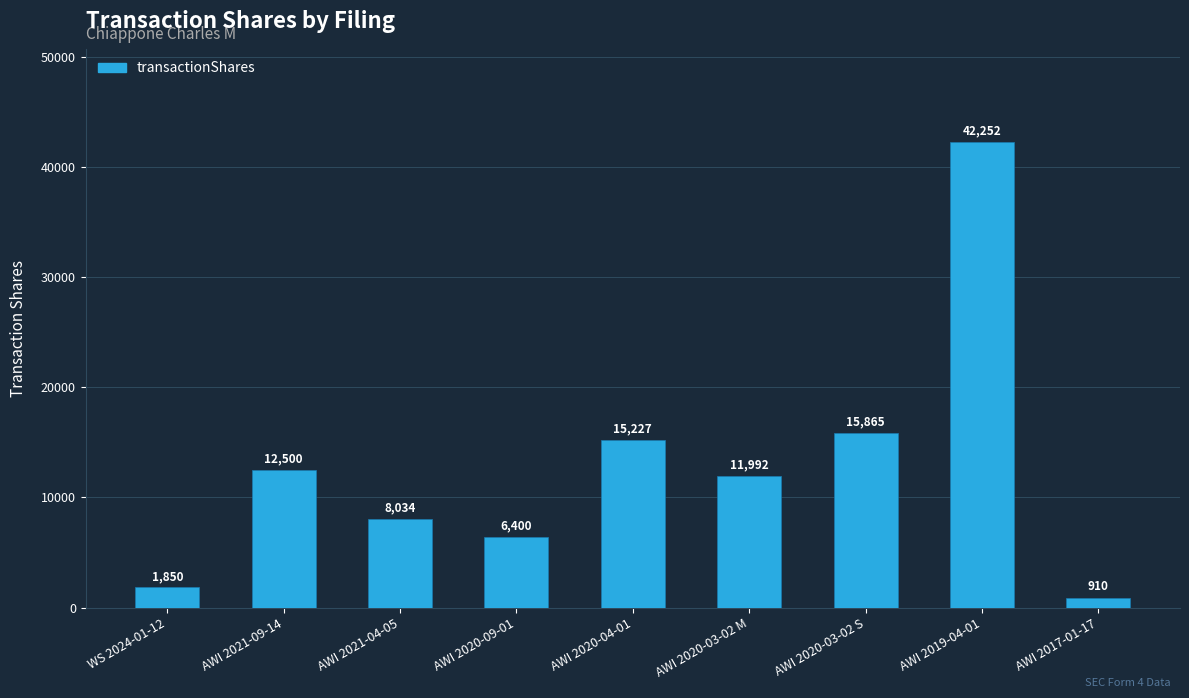

List the labels in order of value, smallest first.

AWI 2017-01-17, WS 2024-01-12, AWI 2020-09-01, AWI 2021-04-05, AWI 2020-03-02 M, AWI 2021-09-14, AWI 2020-04-01, AWI 2020-03-02 S, AWI 2019-04-01